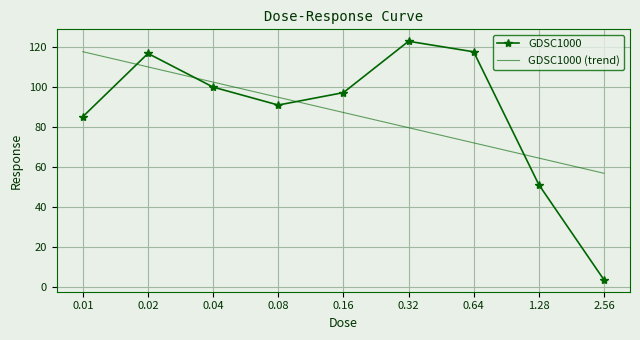

Which category has the highest value across all series?

0.32